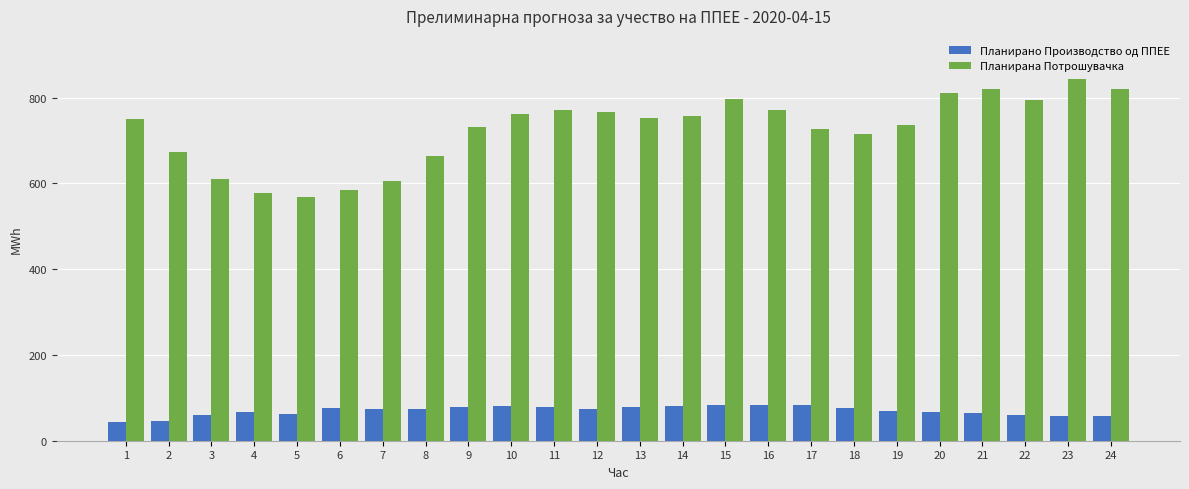

How many categories are shown in the chart?

24